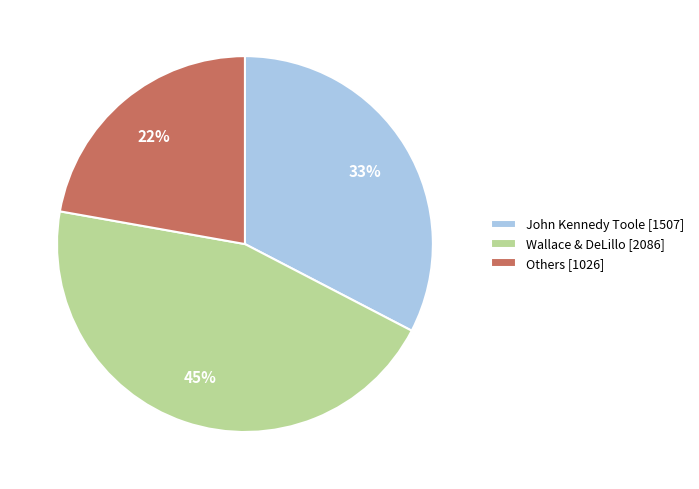

Is the sum of Wallace & DeLillo [2086] and John Kennedy Toole [1507] greater than half?

Yes